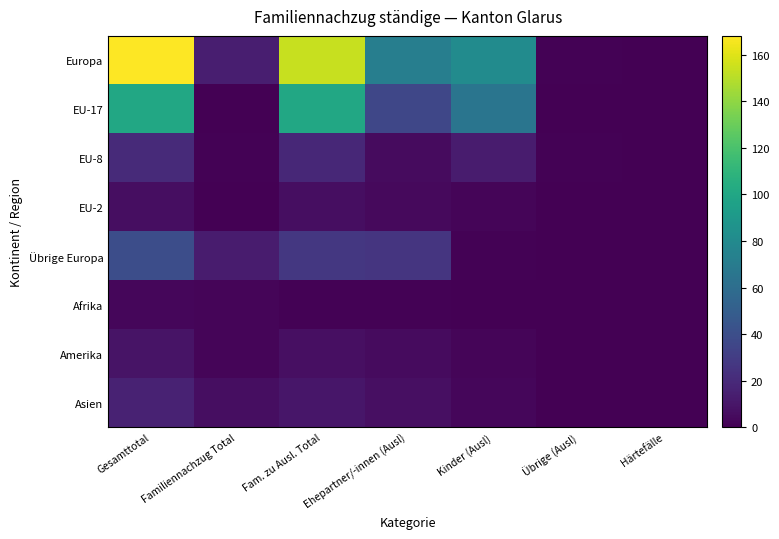

Reading left to right, transcribe all the data shown in this chart.

Europa: Gesamttotal=168	Familiennachzug Total=14	Fam. zu Ausl. Total=154	Ehepartner/-innen (Ausl)=72	Kinder (Ausl)=81	Übrige (Ausl)=1	Härtefälle=0
EU-17: Gesamttotal=101	Familiennachzug Total=0	Fam. zu Ausl. Total=101	Ehepartner/-innen (Ausl)=36	Kinder (Ausl)=65	Übrige (Ausl)=0	Härtefälle=0
EU-8: Gesamttotal=20	Familiennachzug Total=1	Fam. zu Ausl. Total=19	Ehepartner/-innen (Ausl)=5	Kinder (Ausl)=13	Übrige (Ausl)=1	Härtefälle=0
EU-2: Gesamttotal=6	Familiennachzug Total=0	Fam. zu Ausl. Total=6	Ehepartner/-innen (Ausl)=4	Kinder (Ausl)=2	Übrige (Ausl)=0	Härtefälle=0
Übrige Europa: Gesamttotal=40	Familiennachzug Total=13	Fam. zu Ausl. Total=27	Ehepartner/-innen (Ausl)=26	Kinder (Ausl)=1	Übrige (Ausl)=0	Härtefälle=0
Afrika: Gesamttotal=3	Familiennachzug Total=2	Fam. zu Ausl. Total=1	Ehepartner/-innen (Ausl)=1	Kinder (Ausl)=0	Übrige (Ausl)=0	Härtefälle=0
Amerika: Gesamttotal=9	Familiennachzug Total=2	Fam. zu Ausl. Total=7	Ehepartner/-innen (Ausl)=5	Kinder (Ausl)=2	Übrige (Ausl)=0	Härtefälle=0
Asien: Gesamttotal=16	Familiennachzug Total=6	Fam. zu Ausl. Total=10	Ehepartner/-innen (Ausl)=7	Kinder (Ausl)=3	Übrige (Ausl)=0	Härtefälle=0